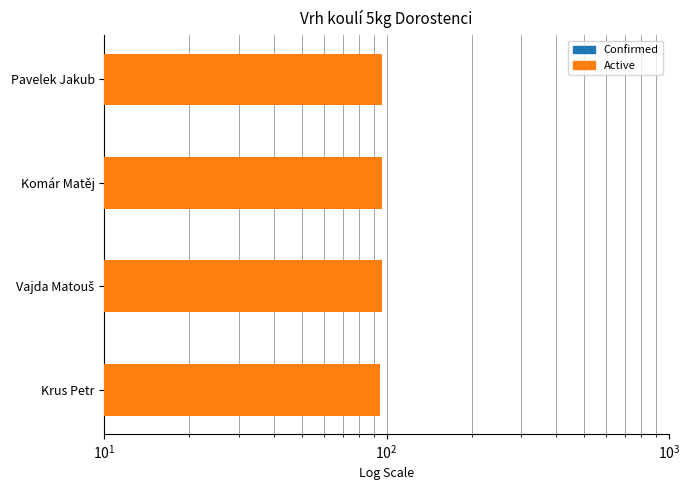

The value of Ročník (Active) at Pavelek Jakub is 139. True or false?

False